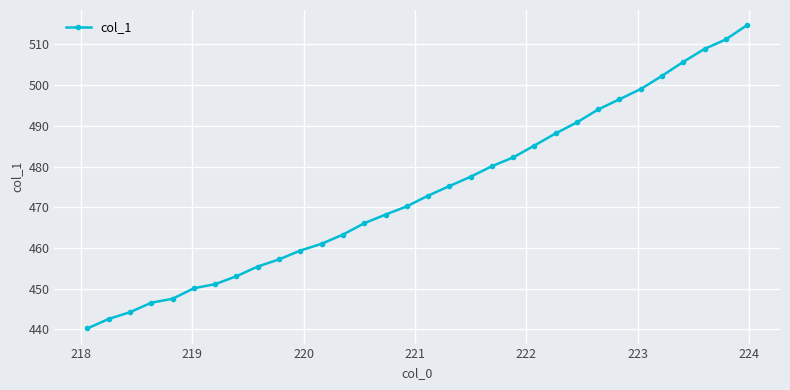

What is the sum of all values?

15160.3